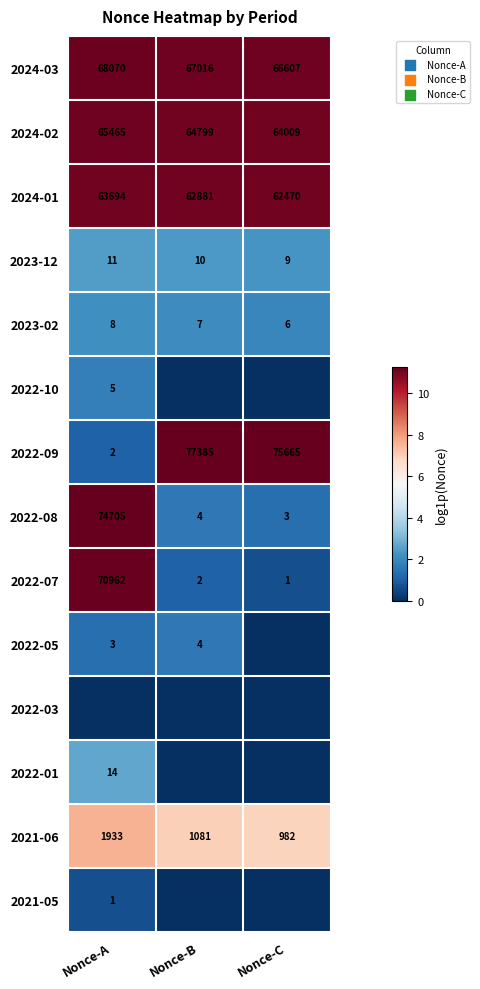

Which label corresponds to the largest value in the chart?

Nonce-B